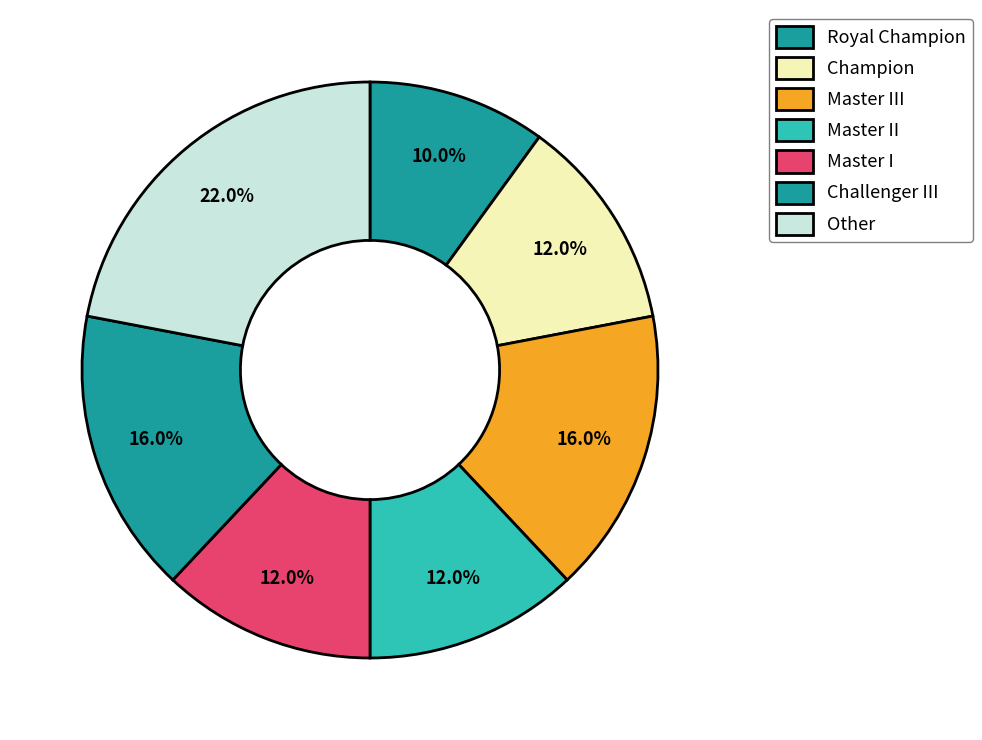

What is the ratio of the value at Champion to the value at Royal Champion?

1.2